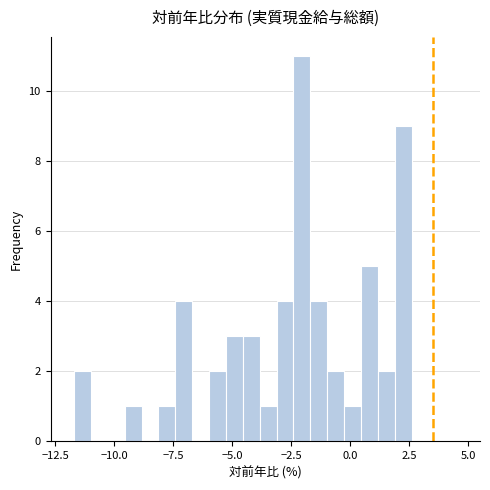

Read against the x-axis, roughly where is the centre of the tallest bar?

-2.0